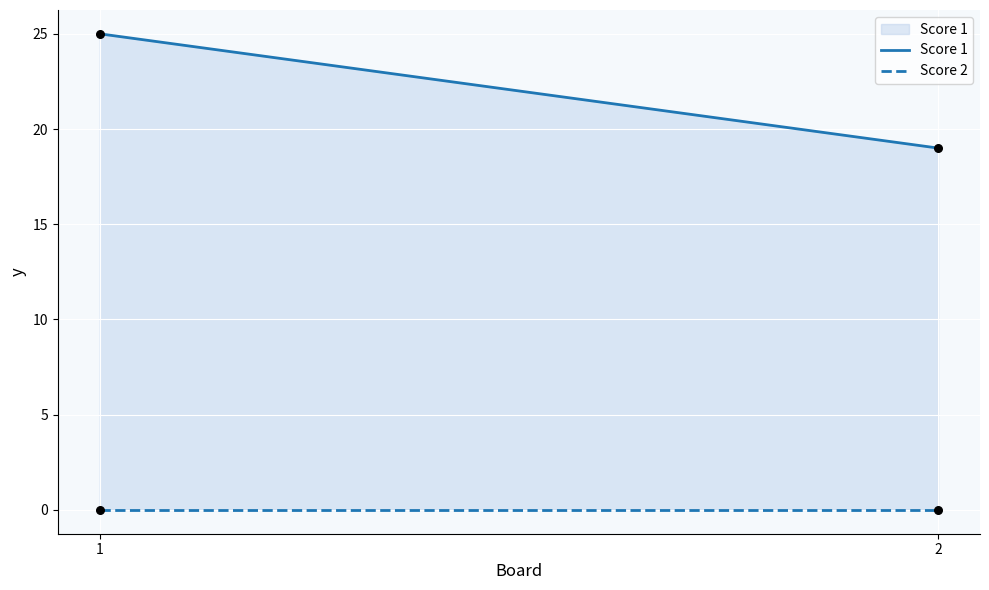

At which category is the sum across all series the highest?

1